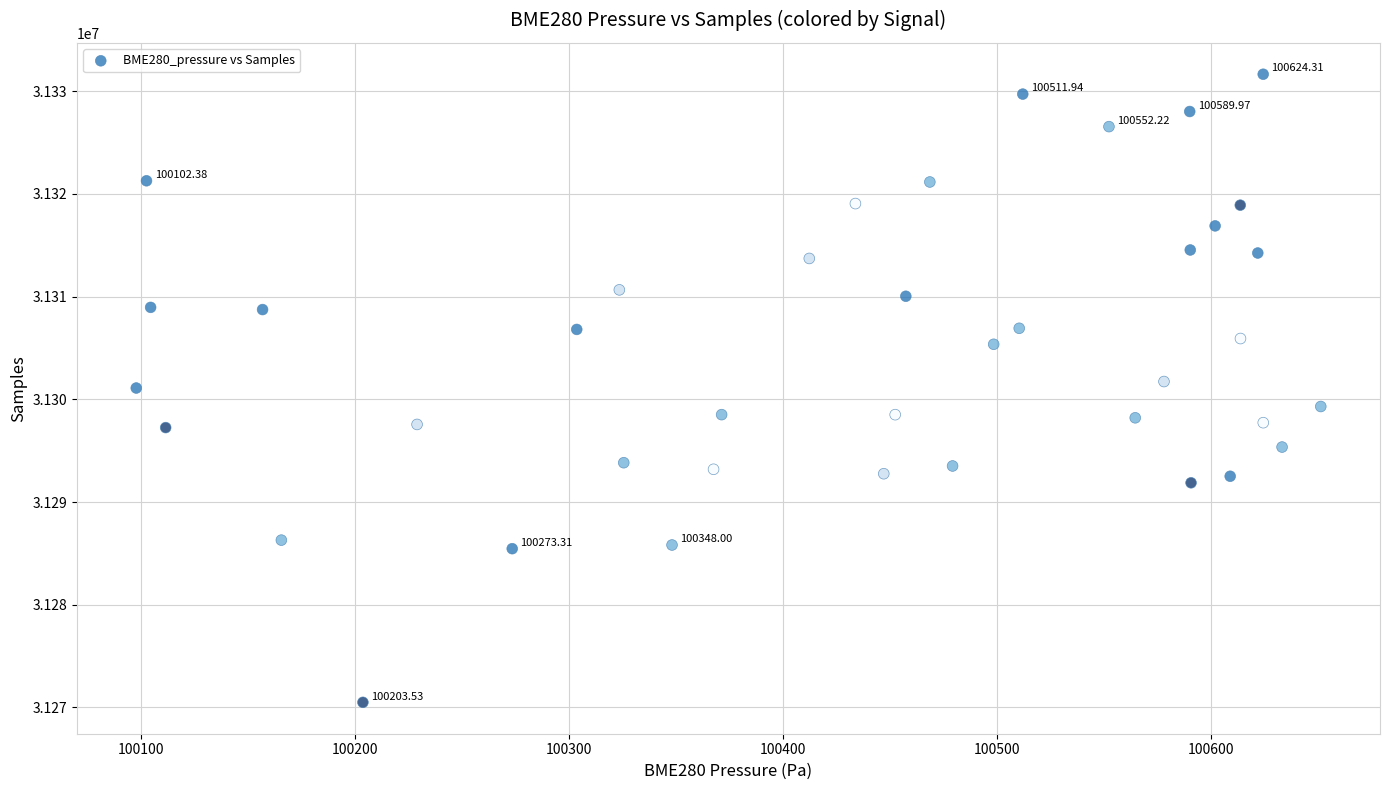

What is the range of Y values (max minus min)?

61169